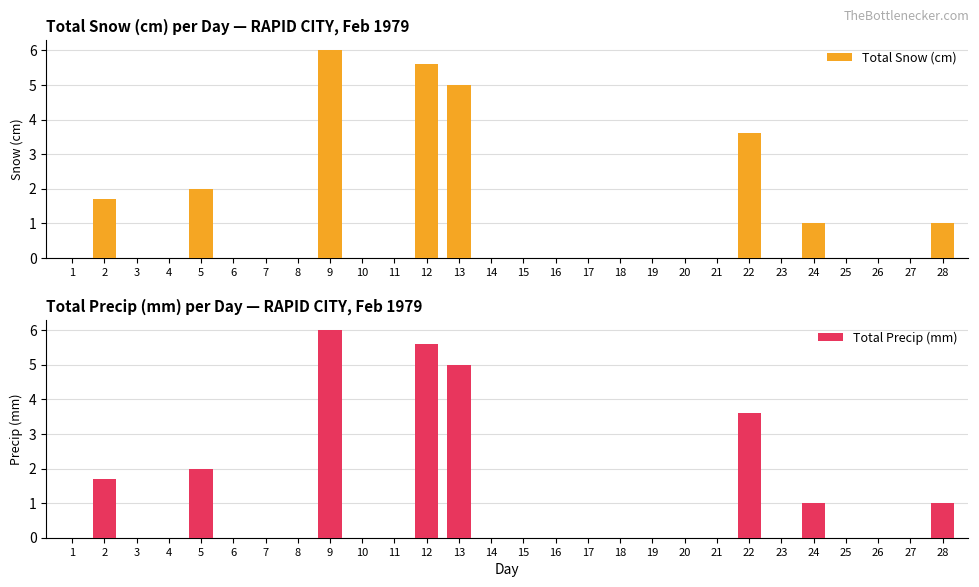

What is the sum of the Total Precip (mm) values at 12 and 14?

5.6